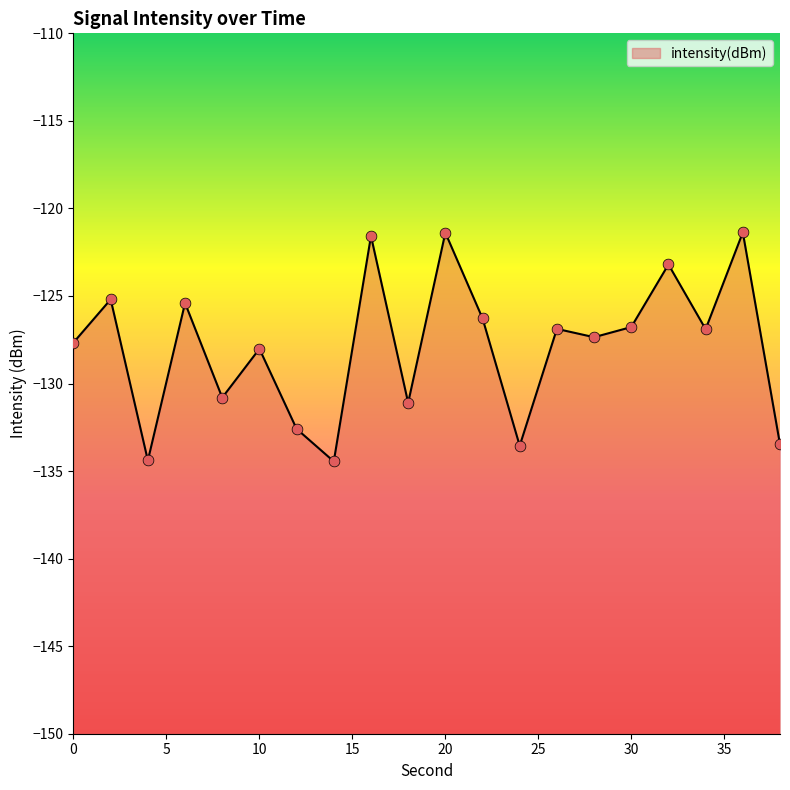

Which has a higher value, 6 or 18?

6